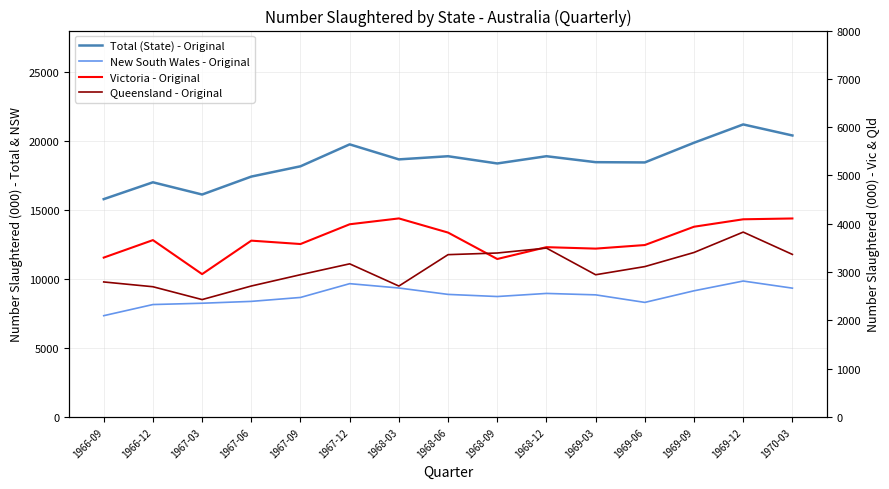

What is the sum of all Victoria - Original values?

55046